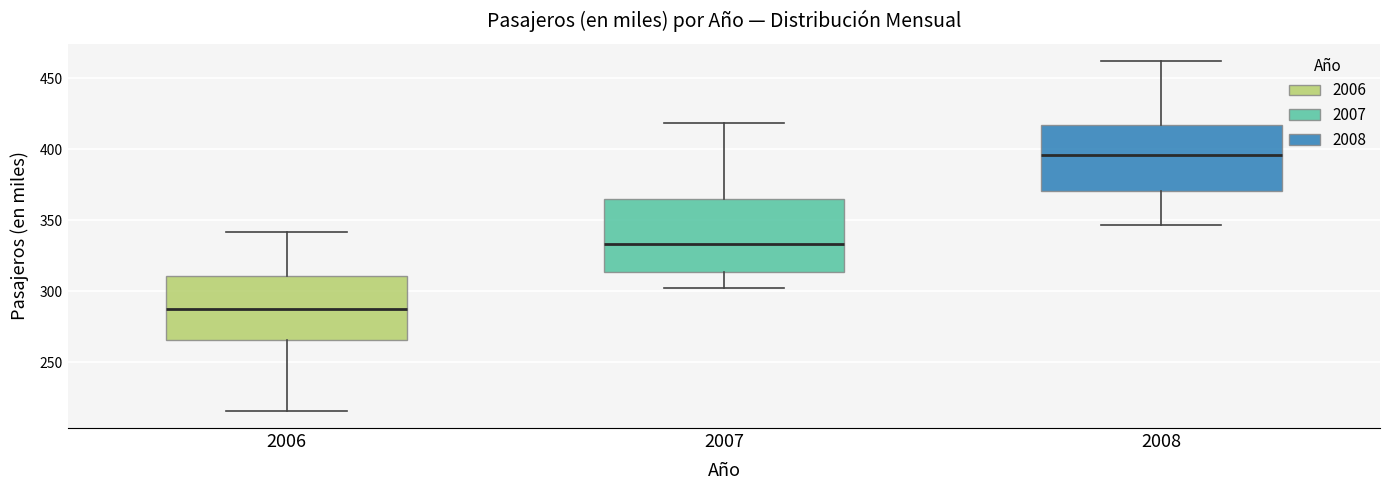

Reading left to right, transcribe this box plot: for each box, give where its median line is, the range the box spans, and where its two whiskers end, as read against the y-axis. The values are not printed on the chart, so give them approximately, as read against the axis.

2006: median 290, box 265 to 310, whiskers 215 to 340
2007: median 335, box 315 to 365, whiskers 300 to 420
2008: median 395, box 370 to 415, whiskers 345 to 460